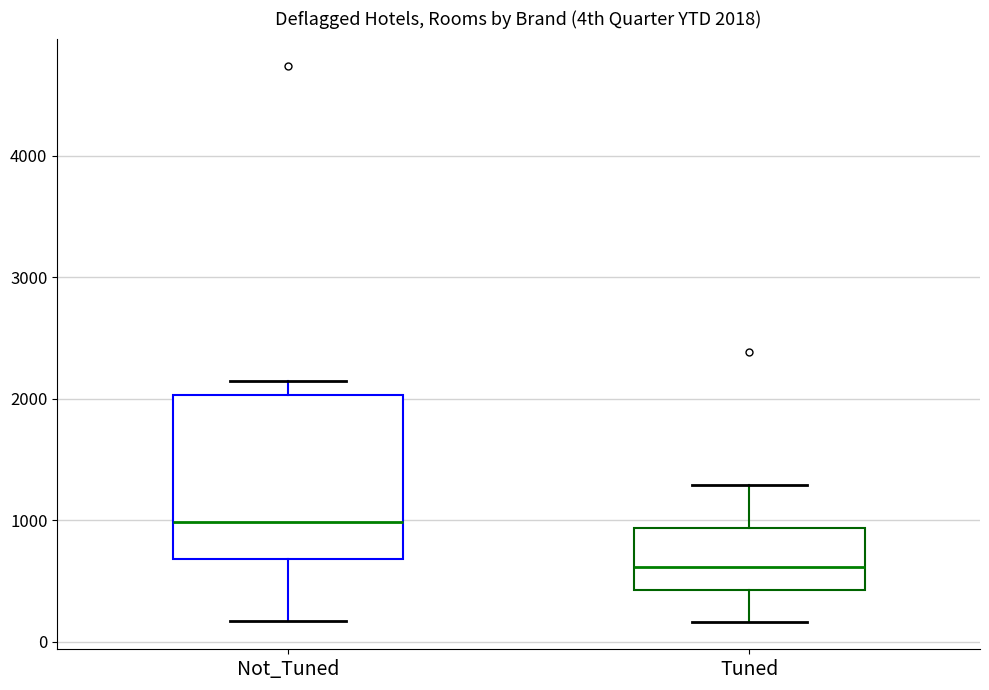

Which box is the tallest, from its lower edge to its upper edge?

Not_Tuned